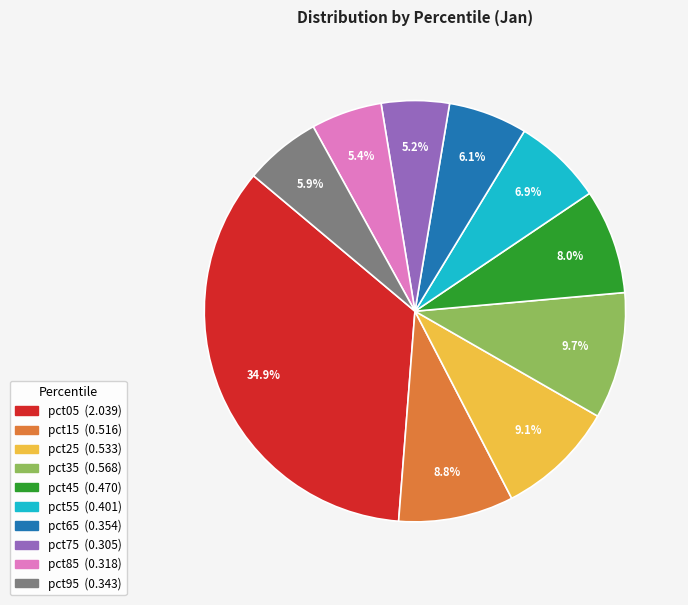

Is there any slice that represents more than half of the pie?

No